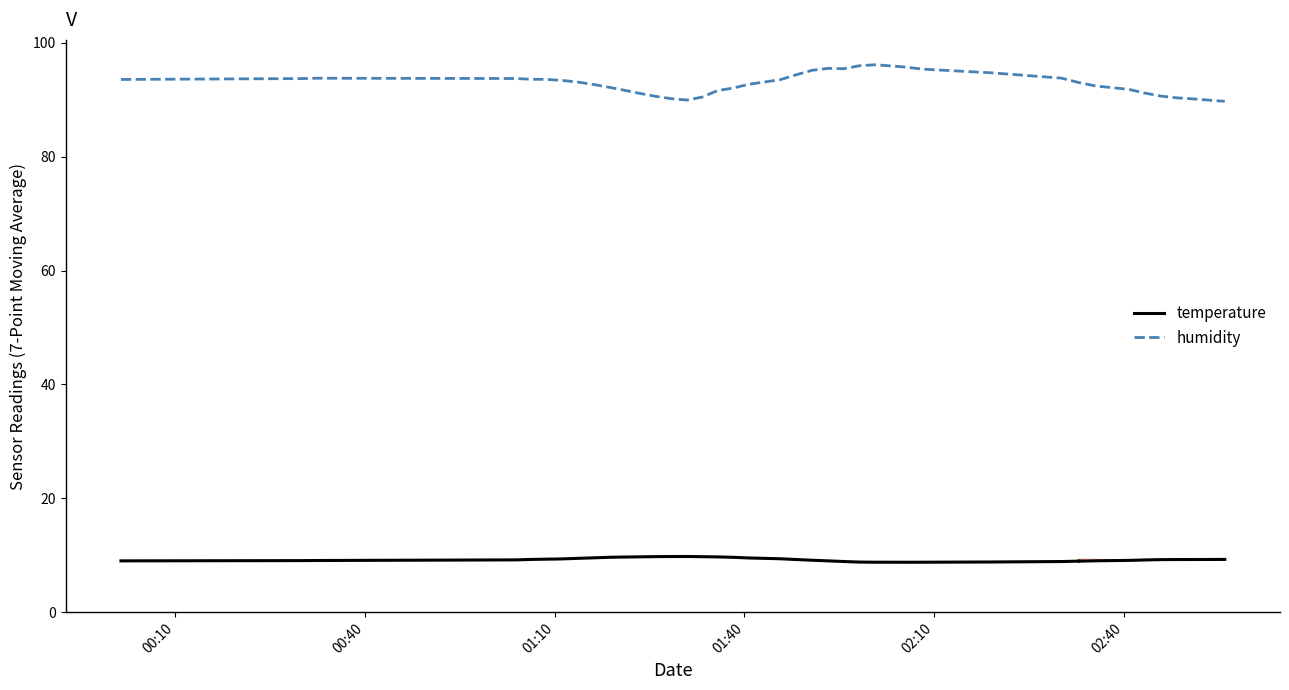

The value of humidity at 2023-01-05T01:23:31 is 148.6. True or false?

False